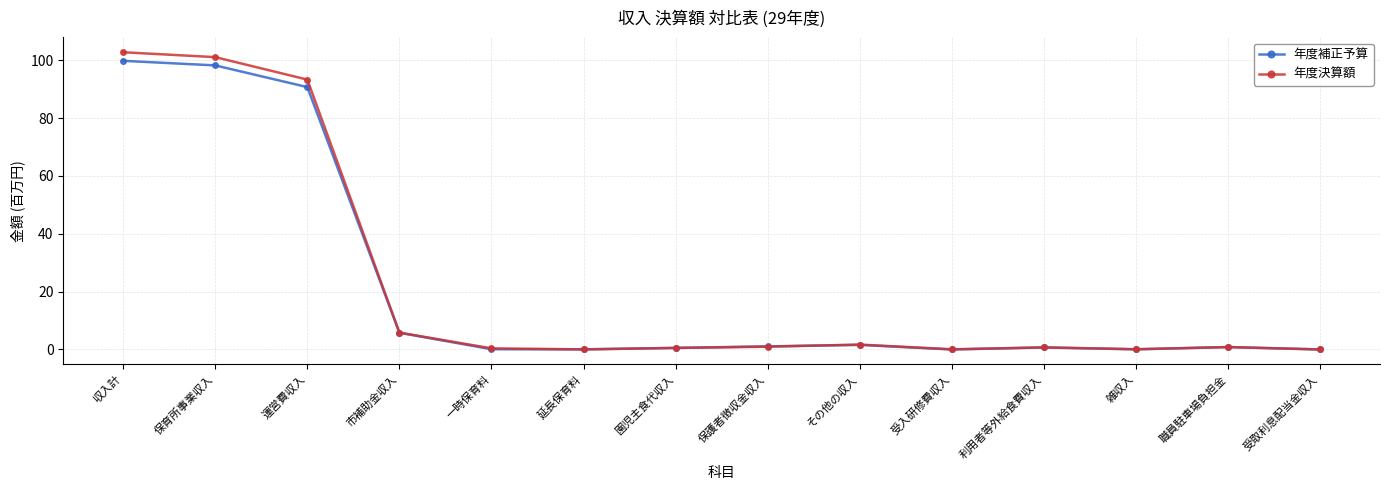

What is the greatest value displayed?

102.8